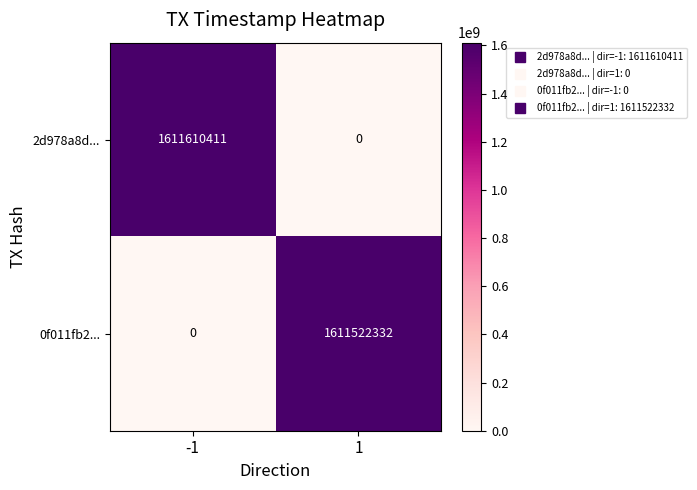

What is the sum of the 0f011fb2... values at -1 and 1?

1611522332